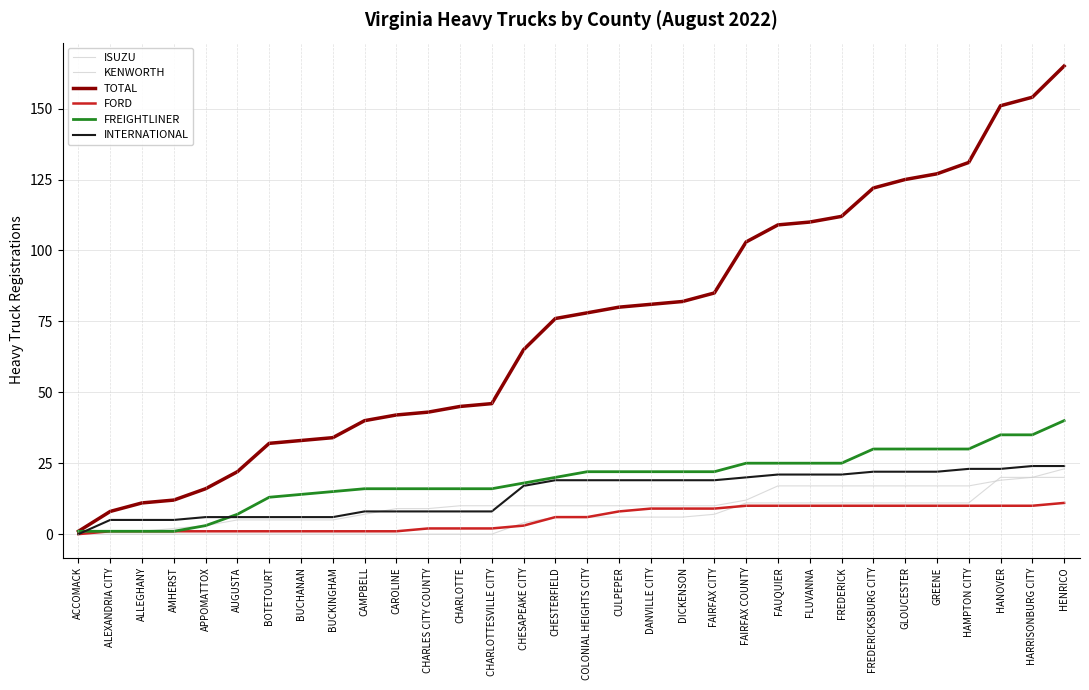

True or false: ISUZU and TOTAL intersect in this chart.

False